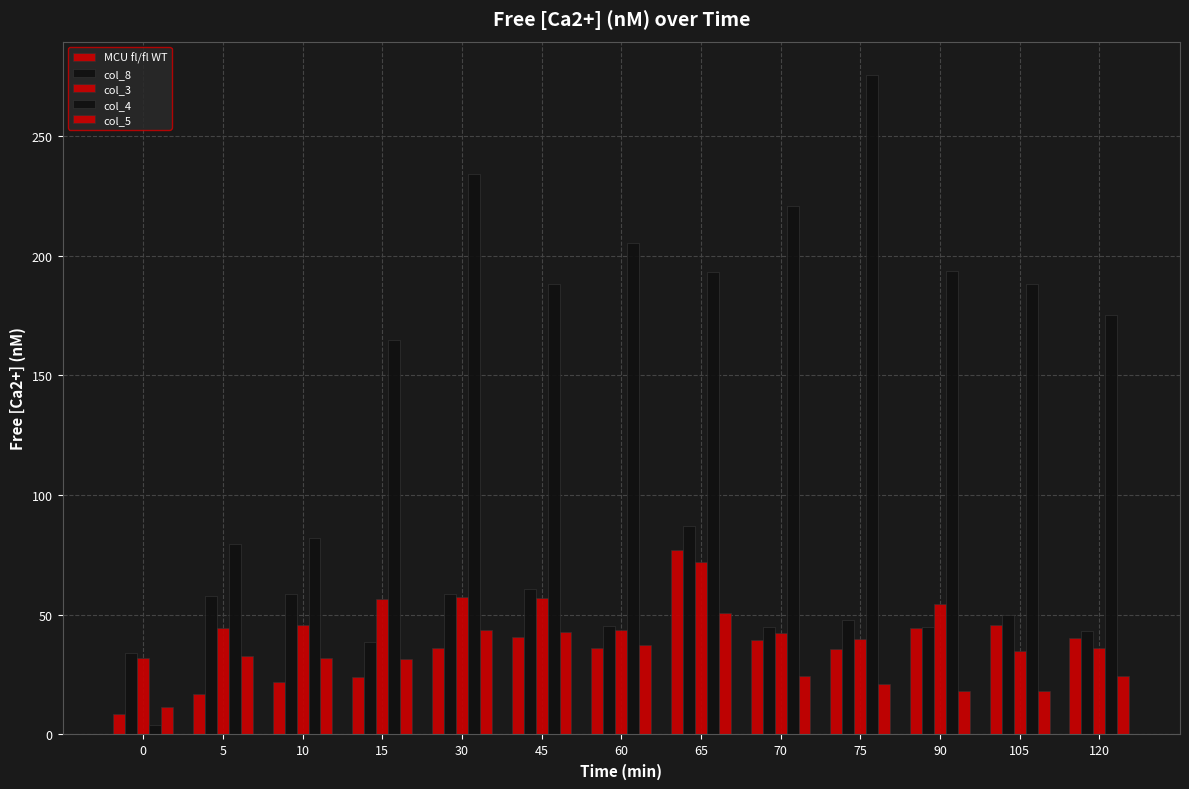

How many groups of bars are there?

13